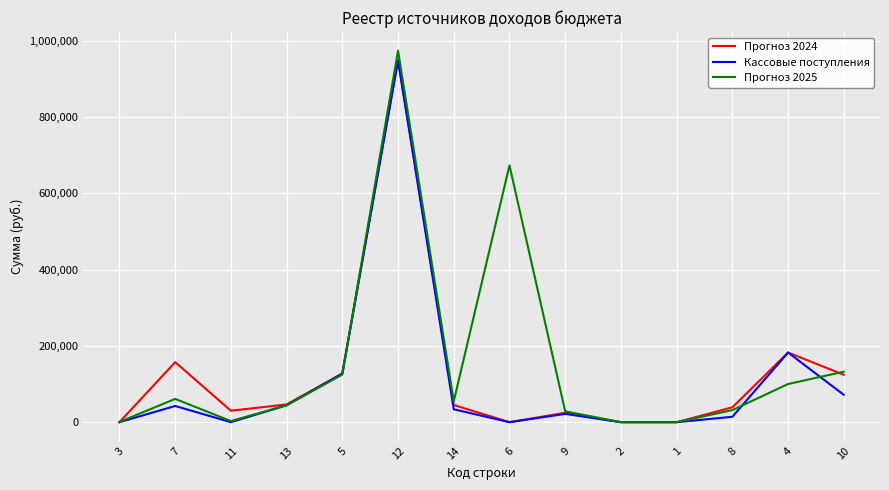

How many lines are shown in the chart?

3